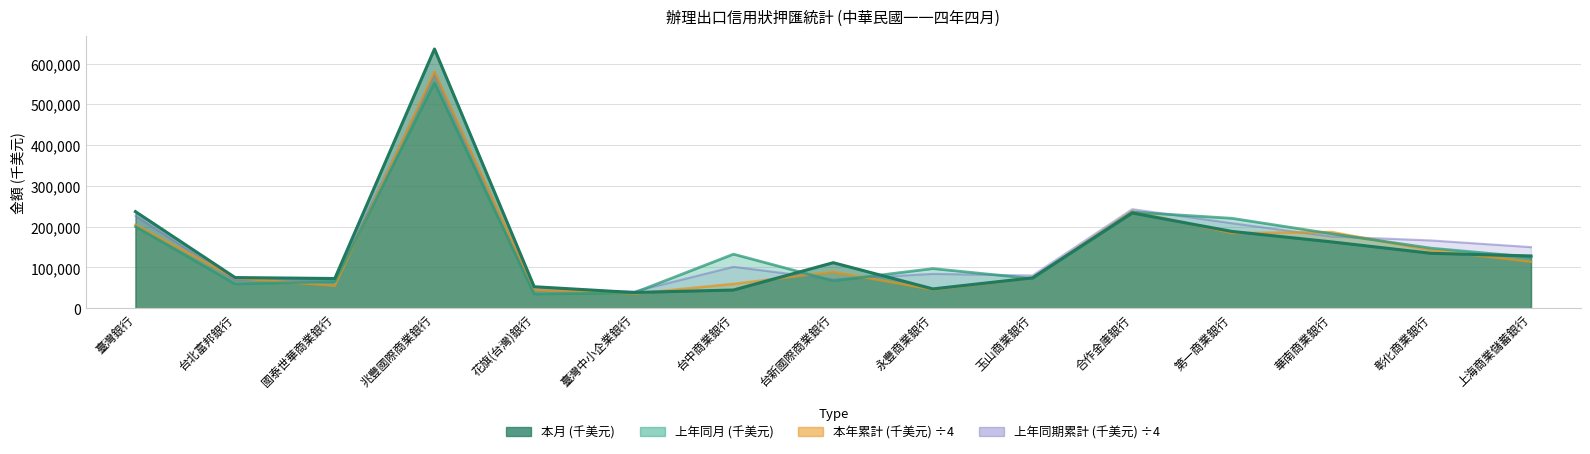

What is the label of the 5th point from the left?

花旗(台灣)銀行